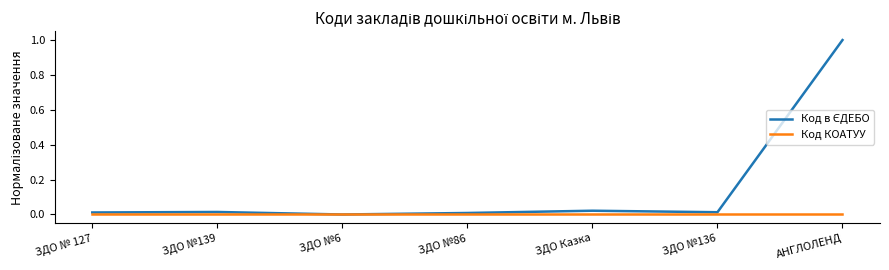

What is the greatest value displayed?

1.0